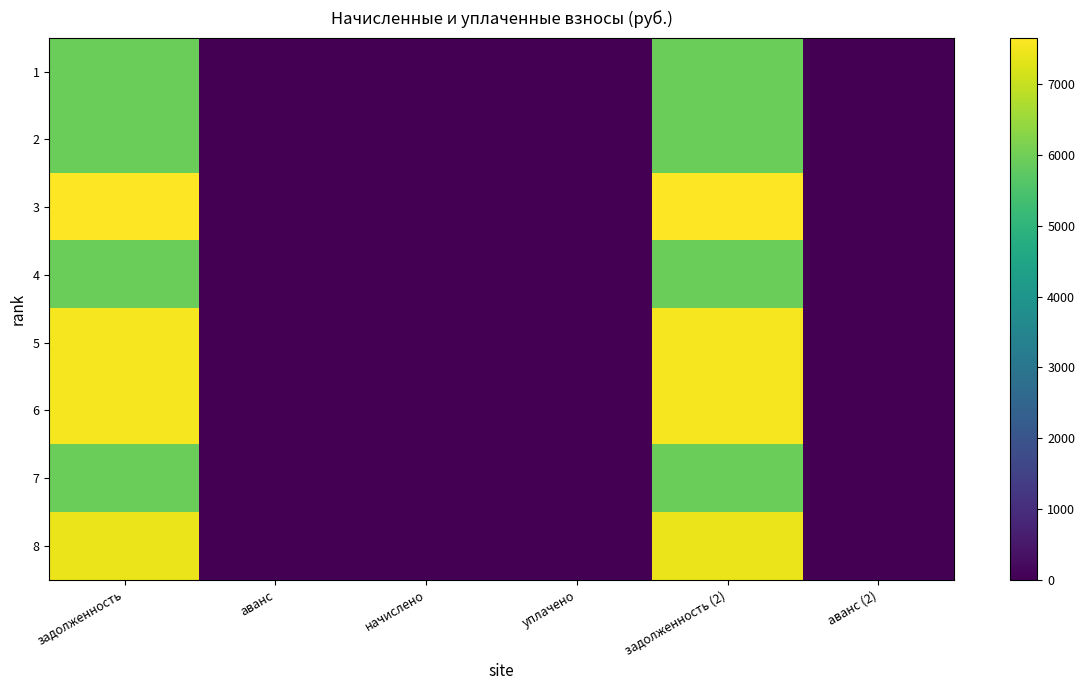

How many data points does each series have?

6